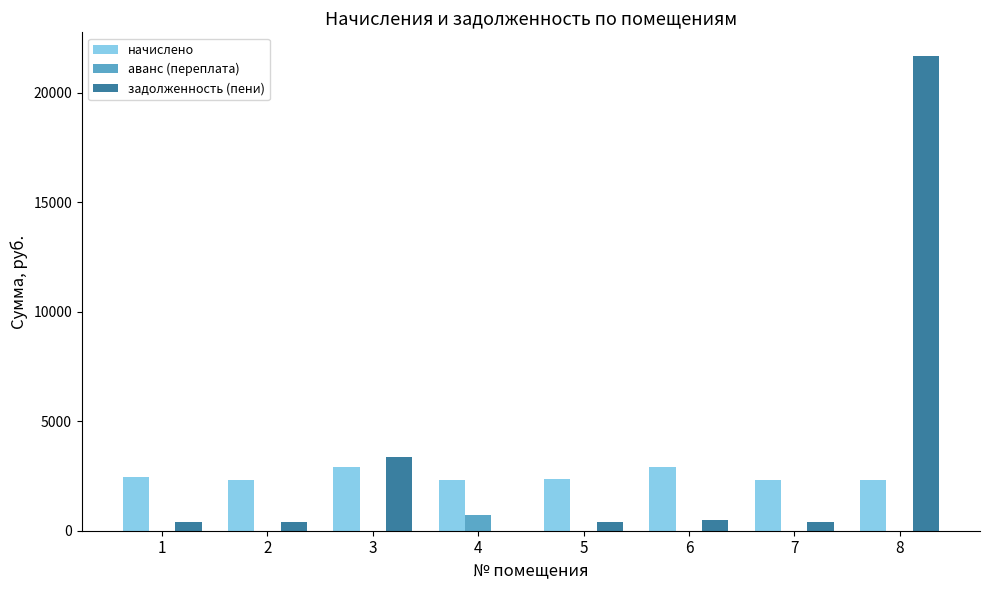

The value of начислено at 1 is 3687.0. True or false?

False